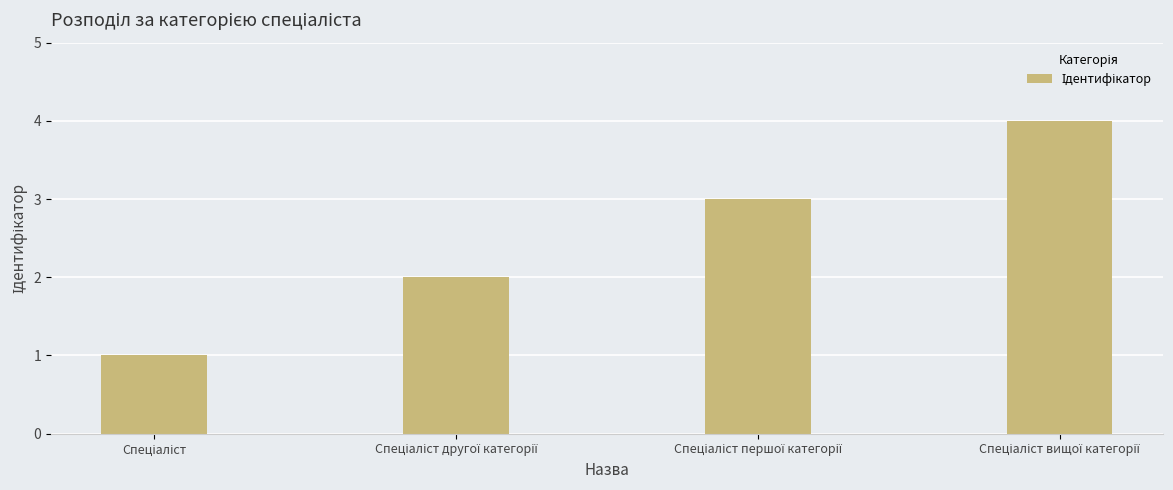

Count the values in the range 2 to 4.

3